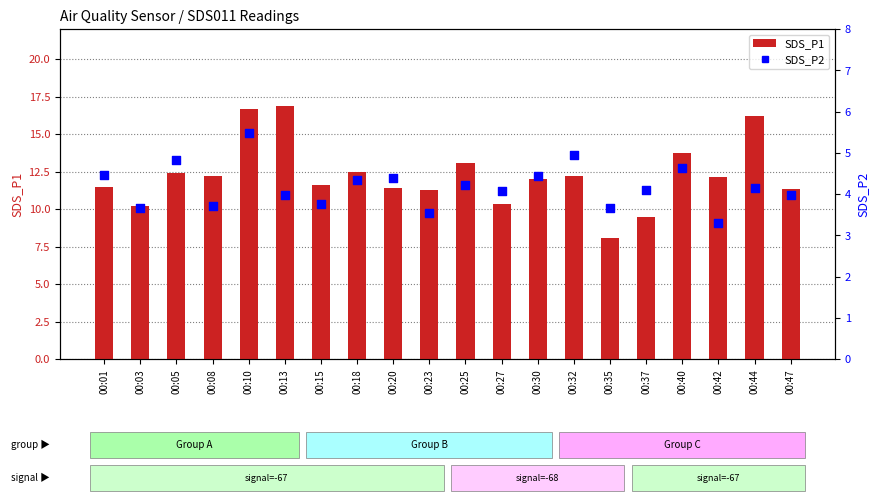

Which series has the largest Y range (max minus min)?

SDS_P1